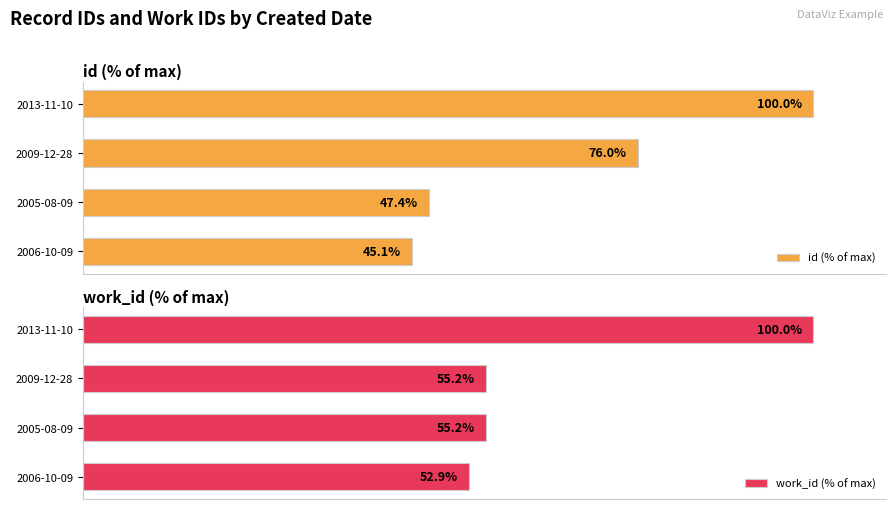

List the labels in order of id (% of max) value, largest first.

2013-11-10, 2009-12-28, 2005-08-09, 2006-10-09